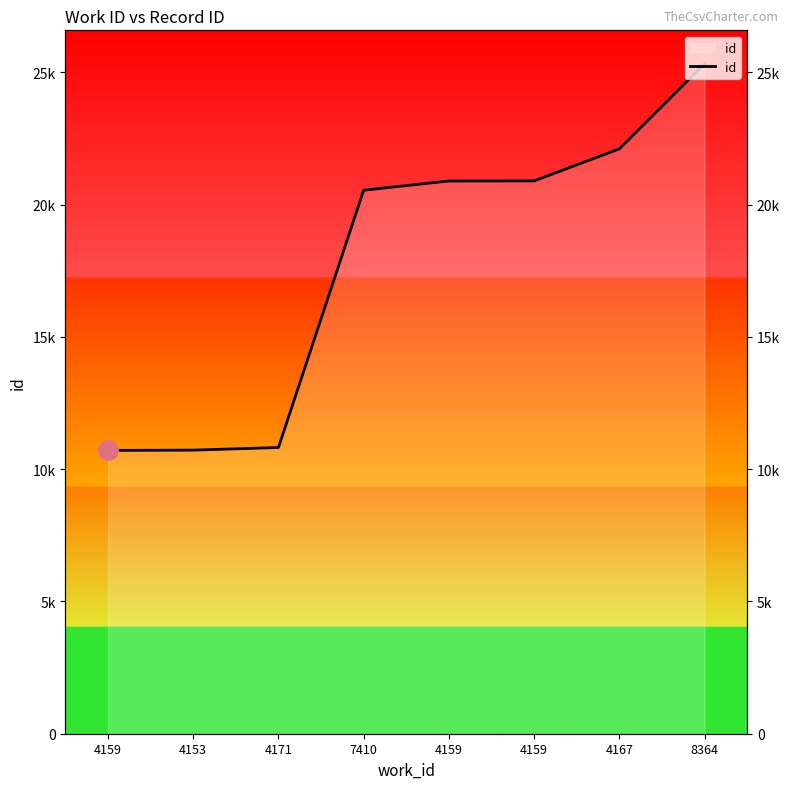

What is the sum of all values?

142011